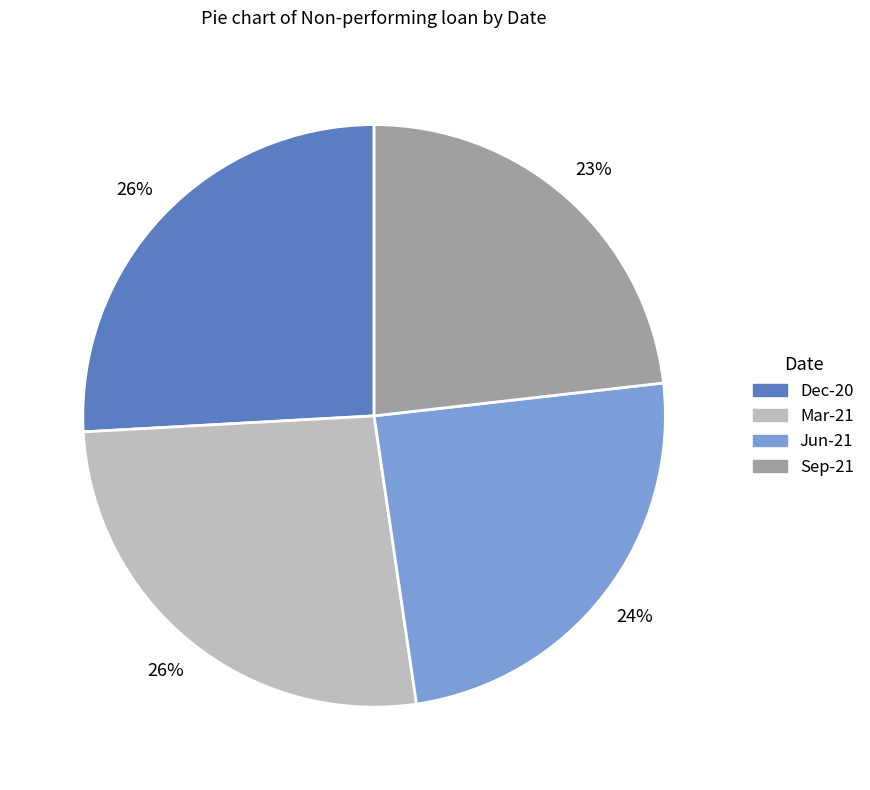

How many segments does this pie chart have?

4